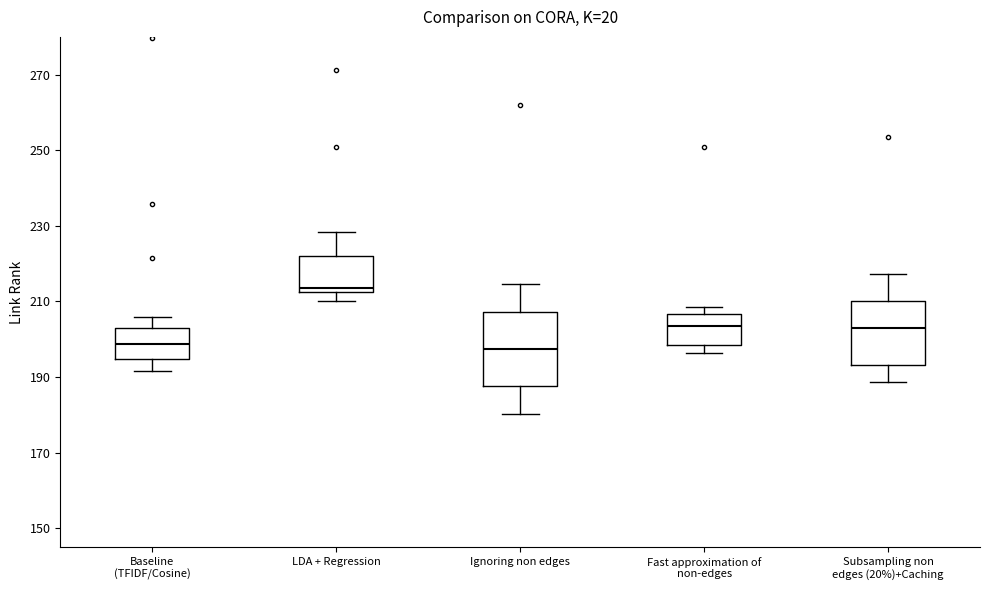

Where does the upper whisker of the box for Baseline (TFIDF/Cosine) end on the y-axis? The values are not printed on the chart, so give them approximately, as read against the axis.

206